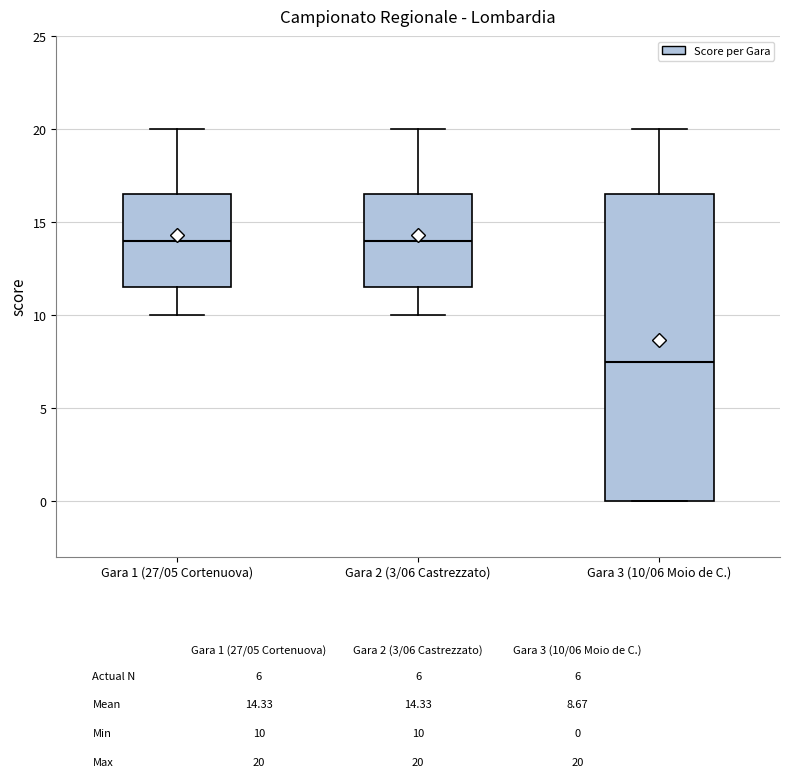

Reading left to right, transcribe this box plot: for each box, give where its median line is, the range the box spans, and where its two whiskers end, as read against the y-axis. The values are not printed on the chart, so give them approximately, as read against the axis.

Gara 1 (27/05 Cortenuova): median 14.0, box 11.5 to 16.5, whiskers 10.0 to 20.0
Gara 2 (3/06 Castrezzato): median 14.0, box 11.5 to 16.5, whiskers 10.0 to 20.0
Gara 3 (10/06 Moio de C.): median 7.5, box 0.0 to 16.5, whiskers 0.0 to 20.0